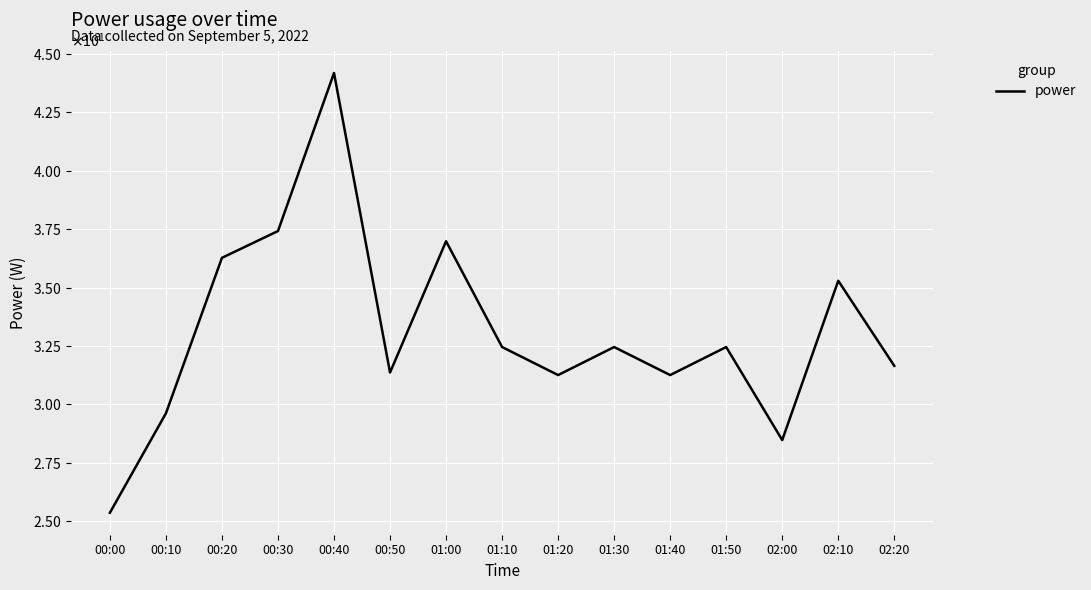

Where is the first local maximum?

00:40